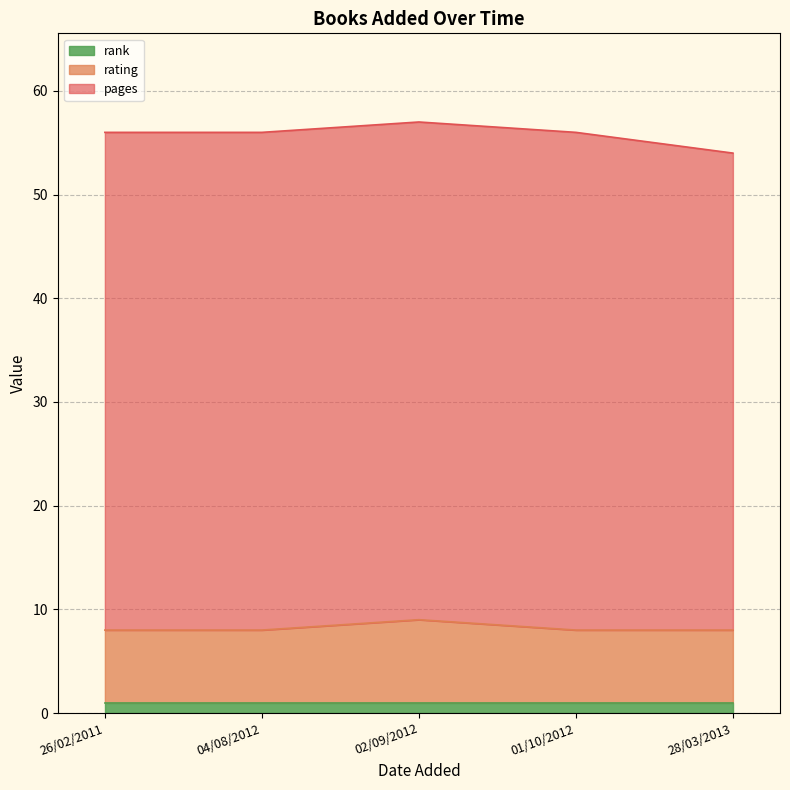

Which series has the largest range (max minus min)?

pages